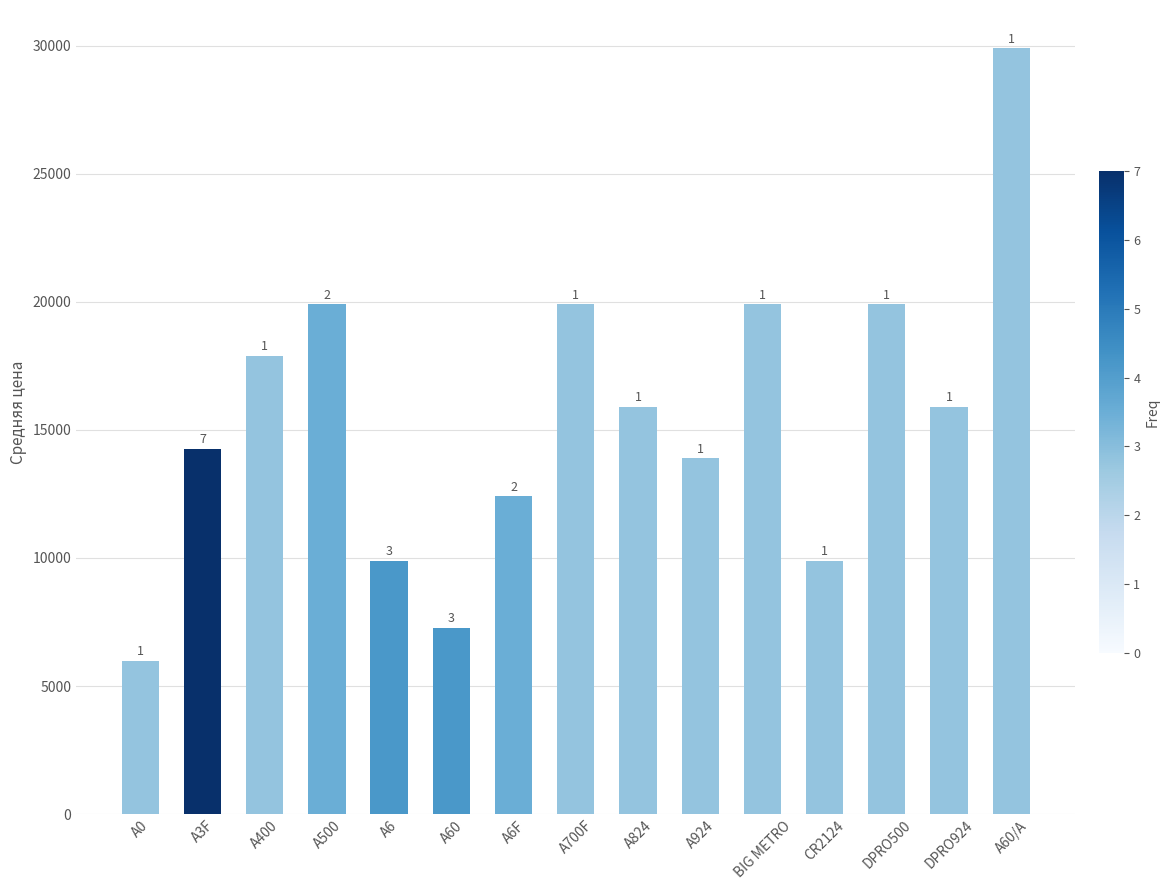

What value does the data have at A6, to the nearest 50?

9900